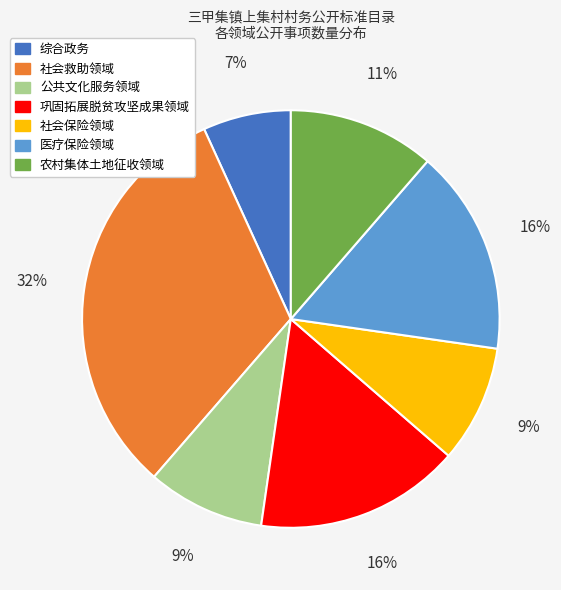

To the nearest percent, what is the difference between the largest and smallest slice percentages?

25%